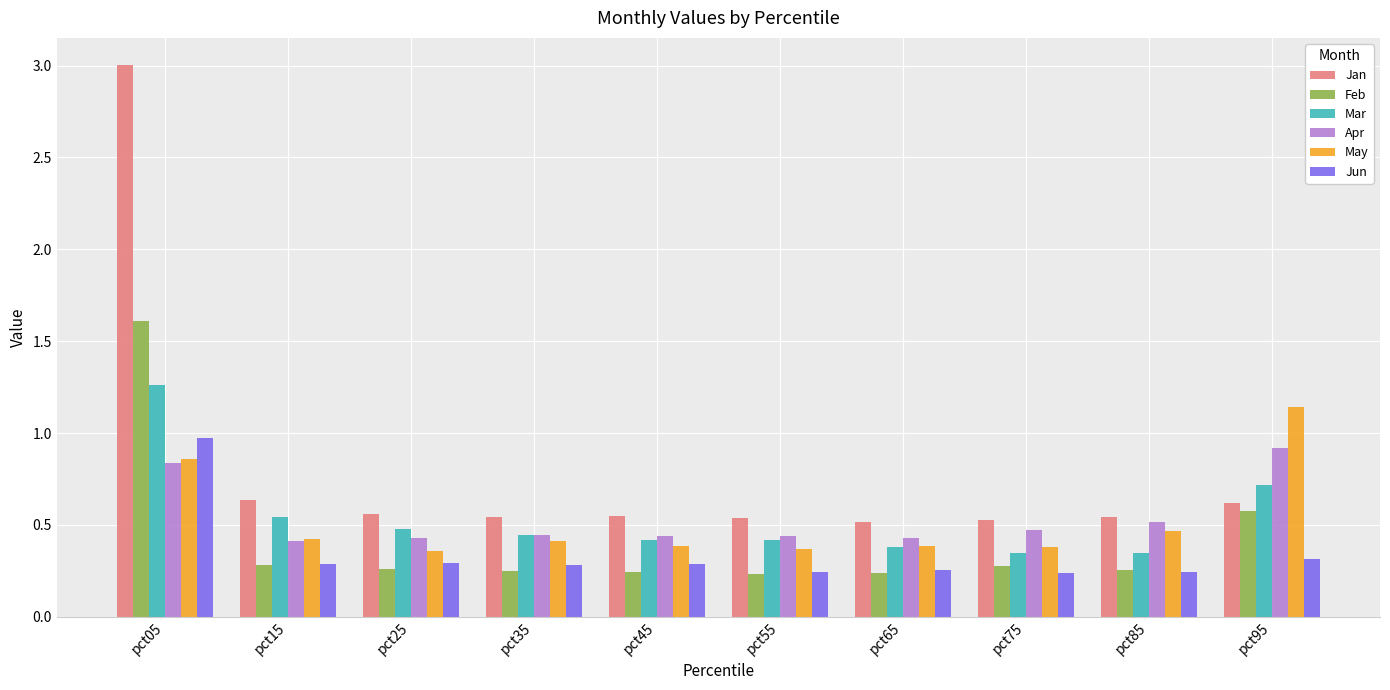

What is the sum of all Jun values?

3.4